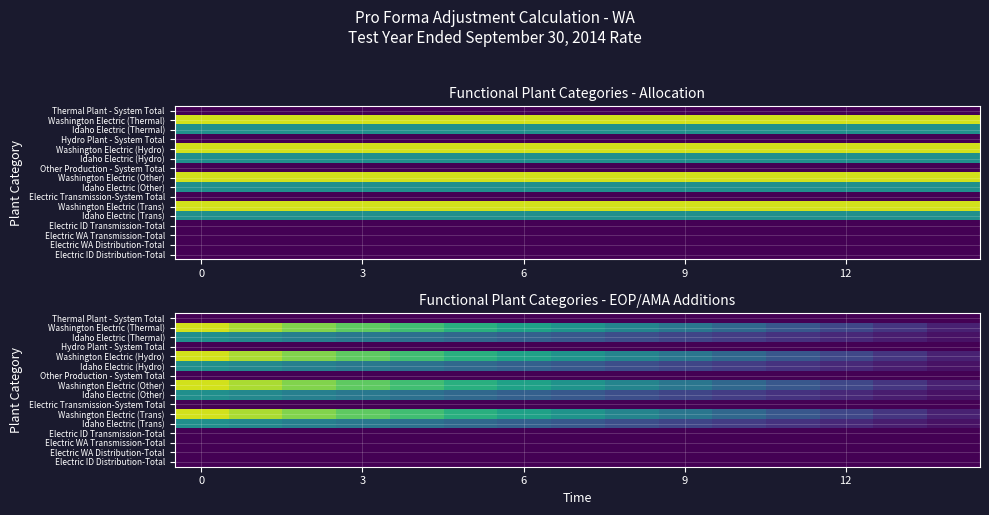

What is the total value across all series at 13?

0.7